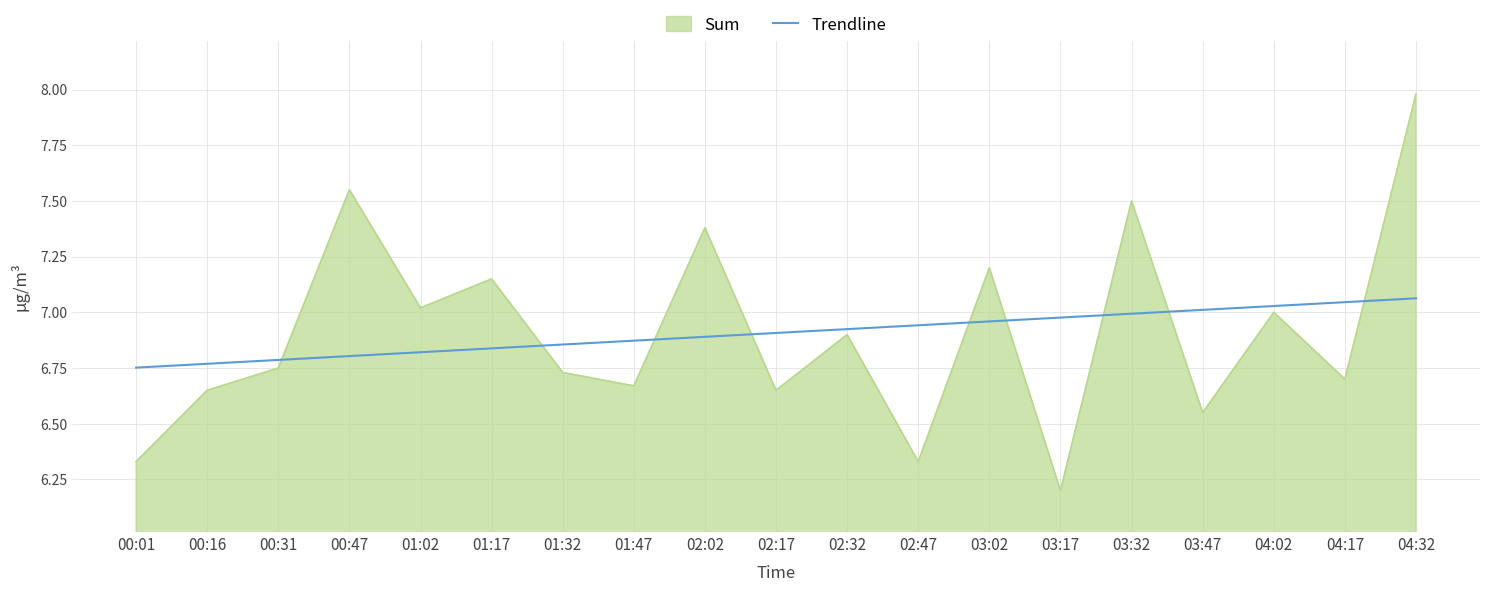

At 01:17, list the series in order from largest to smallest.

Sum, Trendline